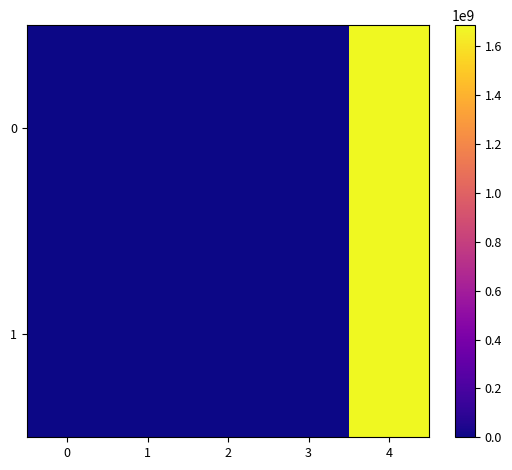

At how many categories does at least one series exceed 70768580?

1